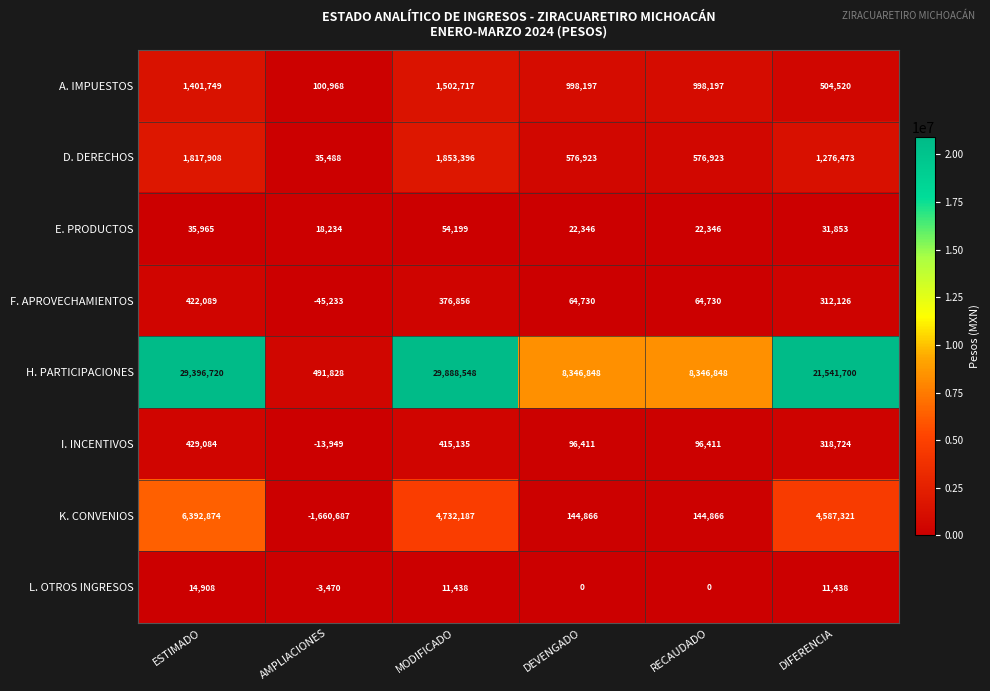

Rank the series by their maximum value, from lowest to highest.

L. OTROS INGRESOS, E. PRODUCTOS, F. APROVECHAMIENTOS, I. INCENTIVOS, A. IMPUESTOS, D. DERECHOS, K. CONVENIOS, H. PARTICIPACIONES